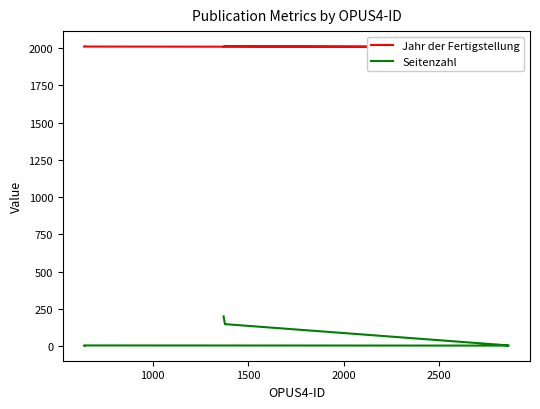

How many Jahr der Fertigstellung values are between 2009 and 2012?

7